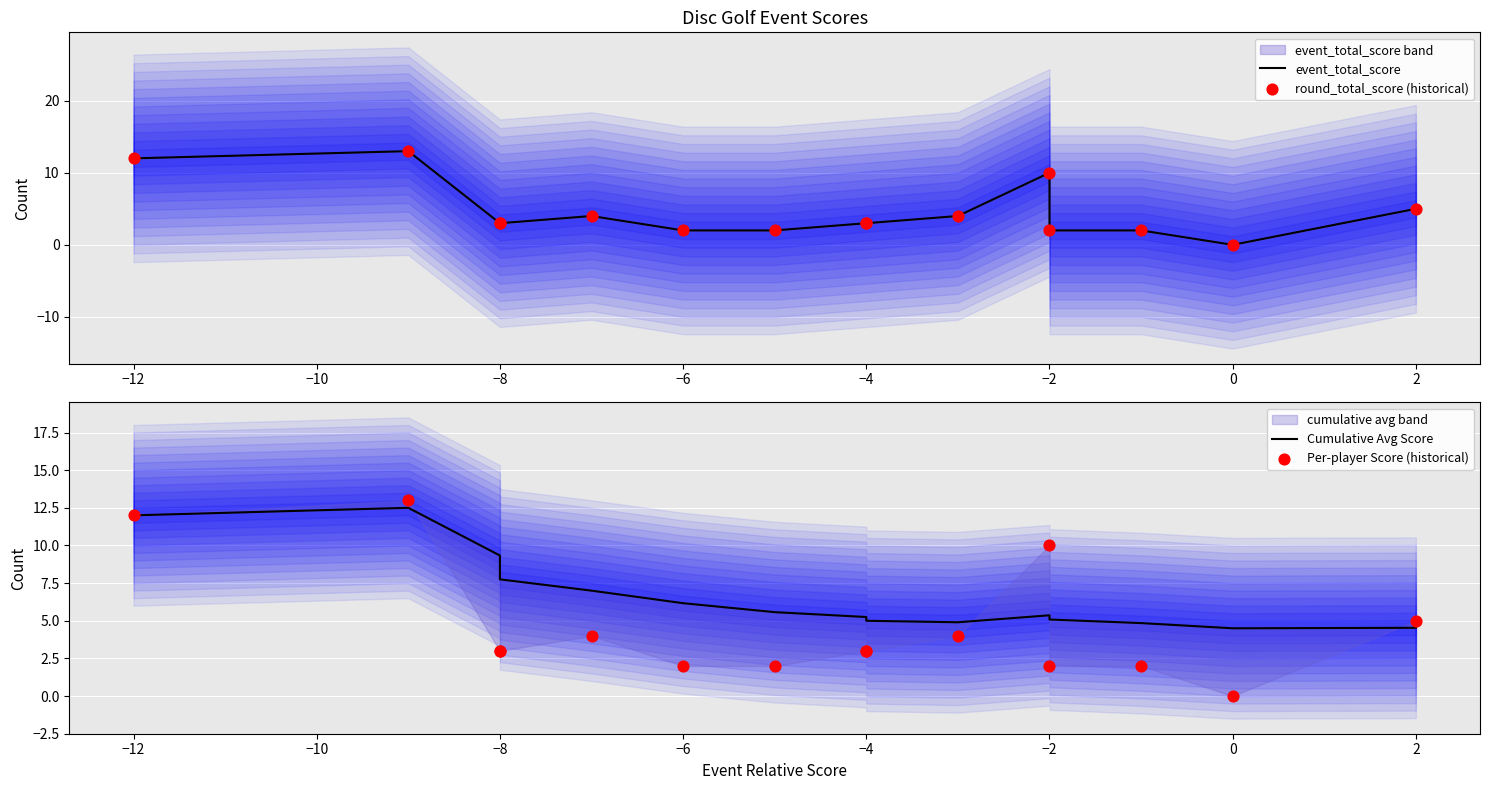

At how many categories does at least one series exceed 4?

15